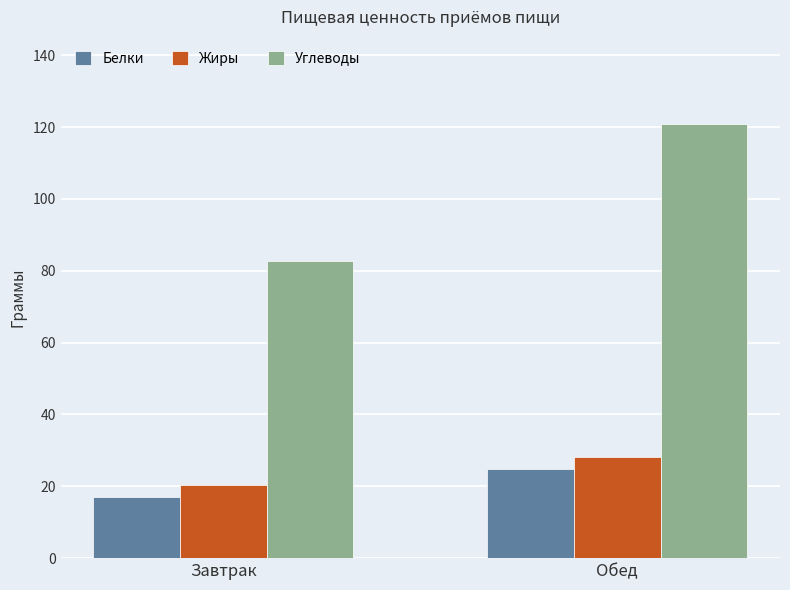

What is the difference between the maximum and minimum values in the Углеводы series?

38.3